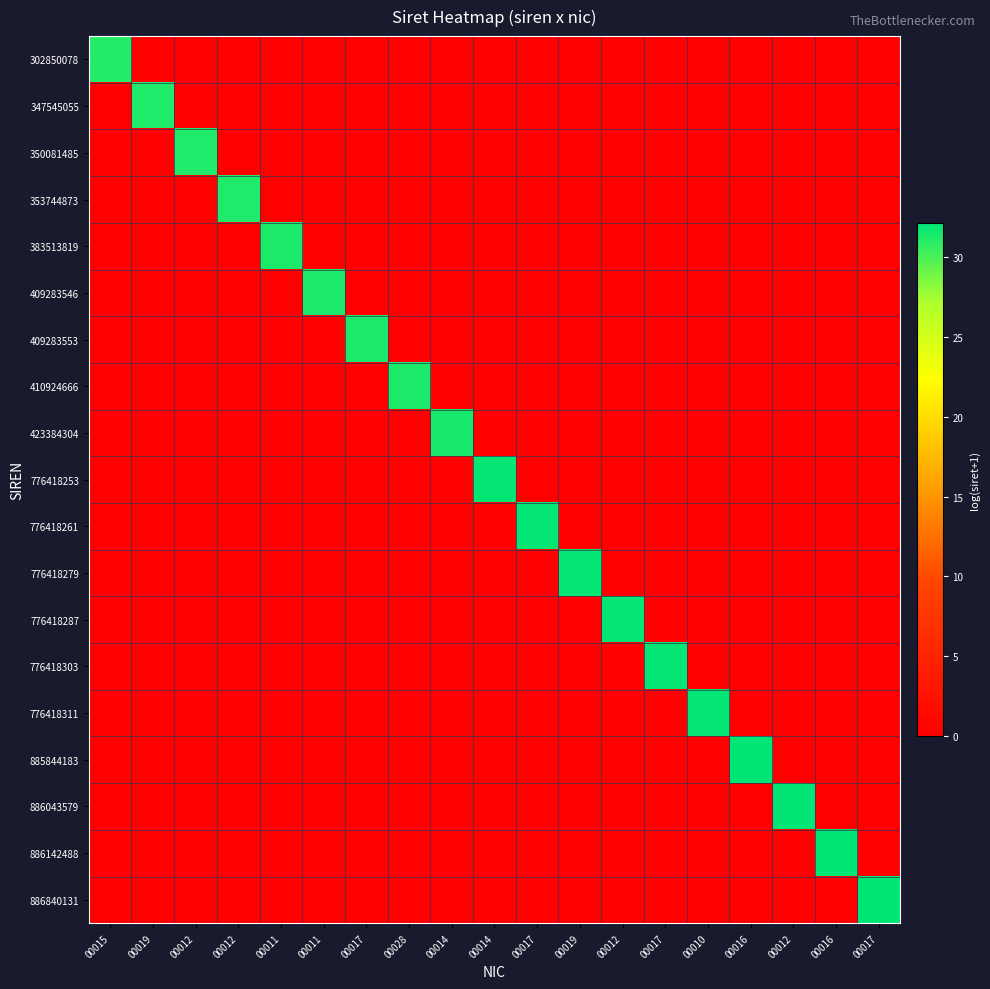

Reading right to left, what are all the values shown in this chart?

302850078: 00017=0.0	00016=0.0	00012=0.0	00016=0.0	00010=0.0	00017=0.0	00012=0.0	00019=0.0	00017=0.0	00014=0.0	00014=0.0	00028=0.0	00017=0.0	00011=0.0	00011=0.0	00012=0.0	00012=0.0	00019=0.0	00015=31.0
347545055: 00017=0.0	00016=0.0	00012=0.0	00016=0.0	00010=0.0	00017=0.0	00012=0.0	00019=0.0	00017=0.0	00014=0.0	00014=0.0	00028=0.0	00017=0.0	00011=0.0	00011=0.0	00012=0.0	00012=0.0	00019=31.2	00015=0.0
350081485: 00017=0.0	00016=0.0	00012=0.0	00016=0.0	00010=0.0	00017=0.0	00012=0.0	00019=0.0	00017=0.0	00014=0.0	00014=0.0	00028=0.0	00017=0.0	00011=0.0	00011=0.0	00012=0.0	00012=31.2	00019=0.0	00015=0.0
353744873: 00017=0.0	00016=0.0	00012=0.0	00016=0.0	00010=0.0	00017=0.0	00012=0.0	00019=0.0	00017=0.0	00014=0.0	00014=0.0	00028=0.0	00017=0.0	00011=0.0	00011=0.0	00012=31.2	00012=0.0	00019=0.0	00015=0.0
383513819: 00017=0.0	00016=0.0	00012=0.0	00016=0.0	00010=0.0	00017=0.0	00012=0.0	00019=0.0	00017=0.0	00014=0.0	00014=0.0	00028=0.0	00017=0.0	00011=0.0	00011=31.3	00012=0.0	00012=0.0	00019=0.0	00015=0.0
409283546: 00017=0.0	00016=0.0	00012=0.0	00016=0.0	00010=0.0	00017=0.0	00012=0.0	00019=0.0	00017=0.0	00014=0.0	00014=0.0	00028=0.0	00017=0.0	00011=31.3	00011=0.0	00012=0.0	00012=0.0	00019=0.0	00015=0.0
409283553: 00017=0.0	00016=0.0	00012=0.0	00016=0.0	00010=0.0	00017=0.0	00012=0.0	00019=0.0	00017=0.0	00014=0.0	00014=0.0	00028=0.0	00017=31.3	00011=0.0	00011=0.0	00012=0.0	00012=0.0	00019=0.0	00015=0.0
410924666: 00017=0.0	00016=0.0	00012=0.0	00016=0.0	00010=0.0	00017=0.0	00012=0.0	00019=0.0	00017=0.0	00014=0.0	00014=0.0	00028=31.3	00017=0.0	00011=0.0	00011=0.0	00012=0.0	00012=0.0	00019=0.0	00015=0.0
423384304: 00017=0.0	00016=0.0	00012=0.0	00016=0.0	00010=0.0	00017=0.0	00012=0.0	00019=0.0	00017=0.0	00014=0.0	00014=31.4	00028=0.0	00017=0.0	00011=0.0	00011=0.0	00012=0.0	00012=0.0	00019=0.0	00015=0.0
776418253: 00017=0.0	00016=0.0	00012=0.0	00016=0.0	00010=0.0	00017=0.0	00012=0.0	00019=0.0	00017=0.0	00014=32.0	00014=0.0	00028=0.0	00017=0.0	00011=0.0	00011=0.0	00012=0.0	00012=0.0	00019=0.0	00015=0.0
776418261: 00017=0.0	00016=0.0	00012=0.0	00016=0.0	00010=0.0	00017=0.0	00012=0.0	00019=0.0	00017=32.0	00014=0.0	00014=0.0	00028=0.0	00017=0.0	00011=0.0	00011=0.0	00012=0.0	00012=0.0	00019=0.0	00015=0.0
776418279: 00017=0.0	00016=0.0	00012=0.0	00016=0.0	00010=0.0	00017=0.0	00012=0.0	00019=32.0	00017=0.0	00014=0.0	00014=0.0	00028=0.0	00017=0.0	00011=0.0	00011=0.0	00012=0.0	00012=0.0	00019=0.0	00015=0.0
776418287: 00017=0.0	00016=0.0	00012=0.0	00016=0.0	00010=0.0	00017=0.0	00012=32.0	00019=0.0	00017=0.0	00014=0.0	00014=0.0	00028=0.0	00017=0.0	00011=0.0	00011=0.0	00012=0.0	00012=0.0	00019=0.0	00015=0.0
776418303: 00017=0.0	00016=0.0	00012=0.0	00016=0.0	00010=0.0	00017=32.0	00012=0.0	00019=0.0	00017=0.0	00014=0.0	00014=0.0	00028=0.0	00017=0.0	00011=0.0	00011=0.0	00012=0.0	00012=0.0	00019=0.0	00015=0.0
776418311: 00017=0.0	00016=0.0	00012=0.0	00016=0.0	00010=32.0	00017=0.0	00012=0.0	00019=0.0	00017=0.0	00014=0.0	00014=0.0	00028=0.0	00017=0.0	00011=0.0	00011=0.0	00012=0.0	00012=0.0	00019=0.0	00015=0.0
885844183: 00017=0.0	00016=0.0	00012=0.0	00016=32.1	00010=0.0	00017=0.0	00012=0.0	00019=0.0	00017=0.0	00014=0.0	00014=0.0	00028=0.0	00017=0.0	00011=0.0	00011=0.0	00012=0.0	00012=0.0	00019=0.0	00015=0.0
886043579: 00017=0.0	00016=0.0	00012=32.1	00016=0.0	00010=0.0	00017=0.0	00012=0.0	00019=0.0	00017=0.0	00014=0.0	00014=0.0	00028=0.0	00017=0.0	00011=0.0	00011=0.0	00012=0.0	00012=0.0	00019=0.0	00015=0.0
886142488: 00017=0.0	00016=32.1	00012=0.0	00016=0.0	00010=0.0	00017=0.0	00012=0.0	00019=0.0	00017=0.0	00014=0.0	00014=0.0	00028=0.0	00017=0.0	00011=0.0	00011=0.0	00012=0.0	00012=0.0	00019=0.0	00015=0.0
886840131: 00017=32.1	00016=0.0	00012=0.0	00016=0.0	00010=0.0	00017=0.0	00012=0.0	00019=0.0	00017=0.0	00014=0.0	00014=0.0	00028=0.0	00017=0.0	00011=0.0	00011=0.0	00012=0.0	00012=0.0	00019=0.0	00015=0.0